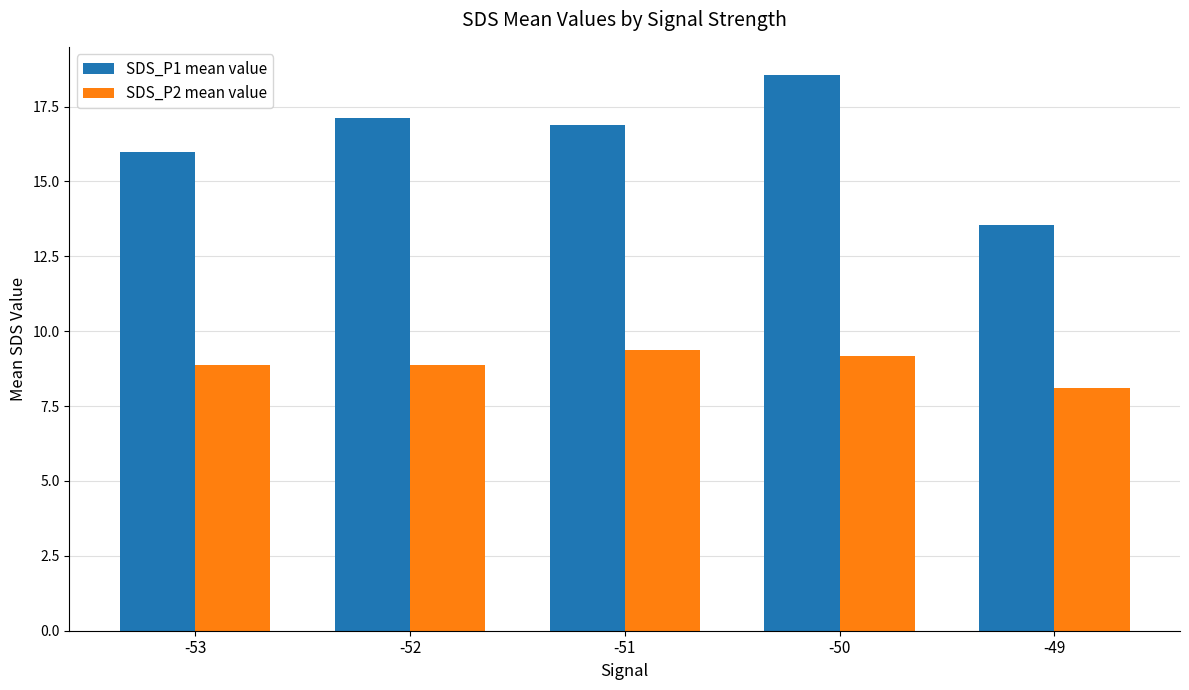

At how many categories does at least one series exceed 13?

5